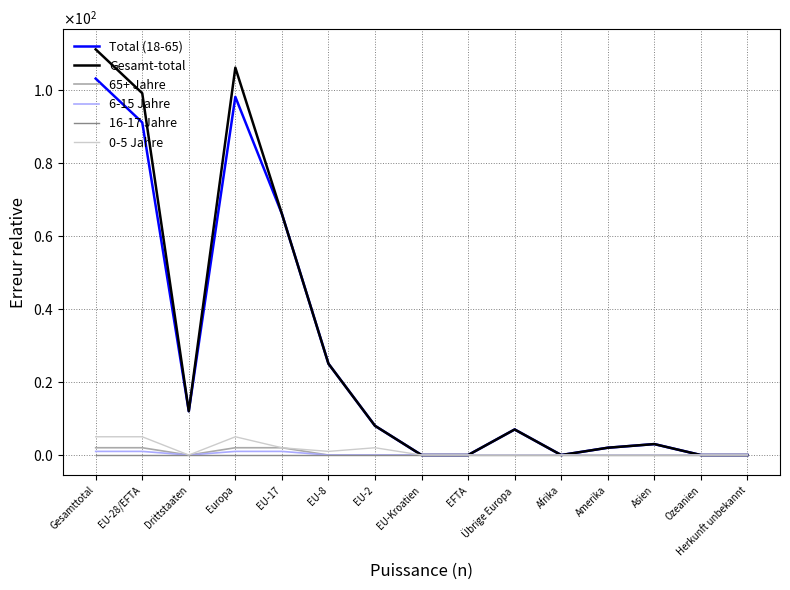

At which category does 0-5 Jahre reach its first local peak?

Europa